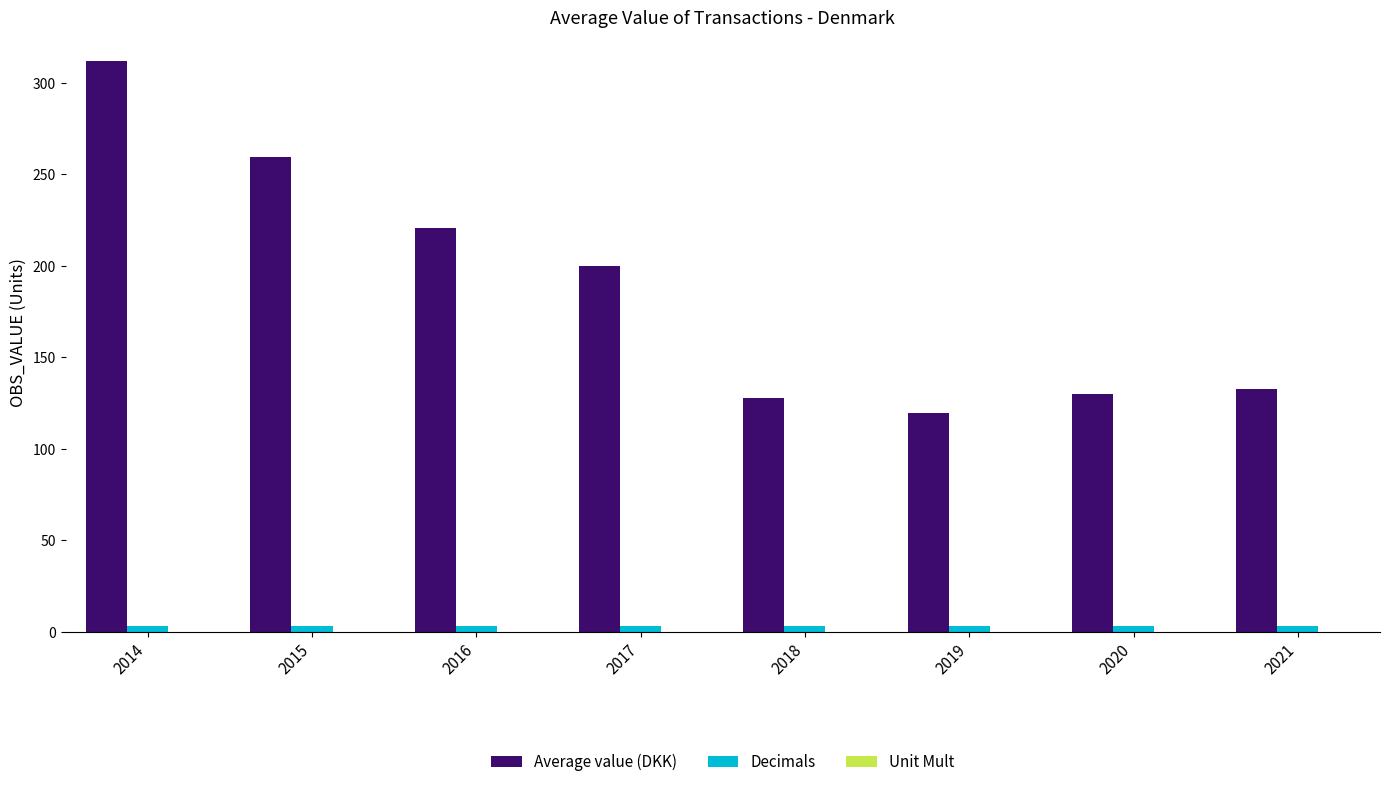

The value of Average value (DKK) at 2015 is 374.8. True or false?

False